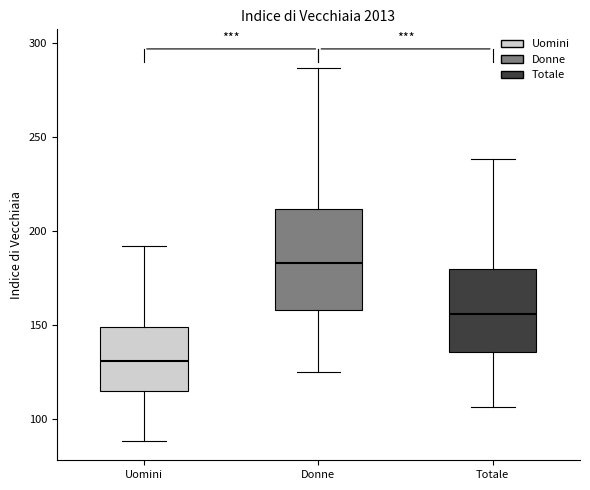

Reading left to right, read every box against the y-axis: the position of its median line, the range the box covers, and the ends of its whiskers. The values are not printed on the chart, so give them approximately, as read against the axis.

Uomini: median 130, box 115 to 150, whiskers 90 to 190
Donne: median 185, box 160 to 210, whiskers 125 to 285
Totale: median 155, box 135 to 180, whiskers 105 to 240